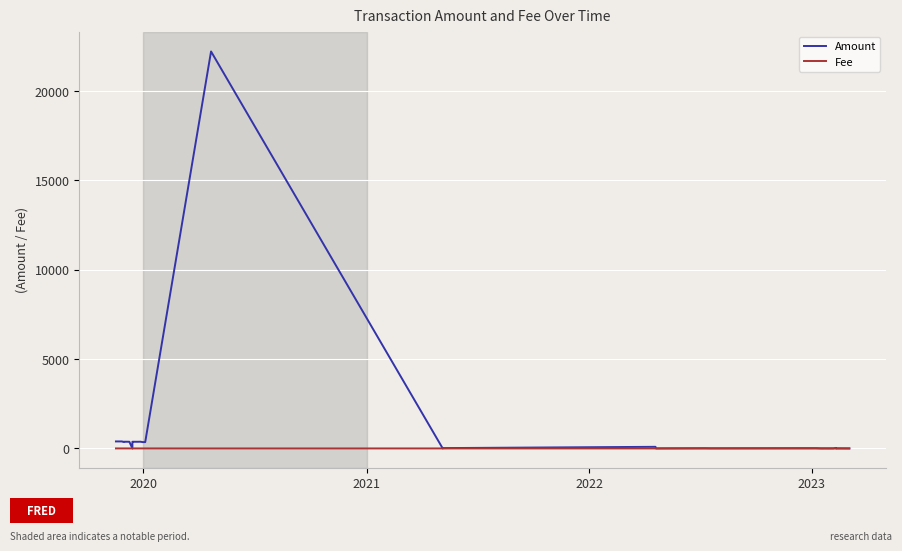

Rank the series by their maximum value, from highest to lowest.

Amount, Fee